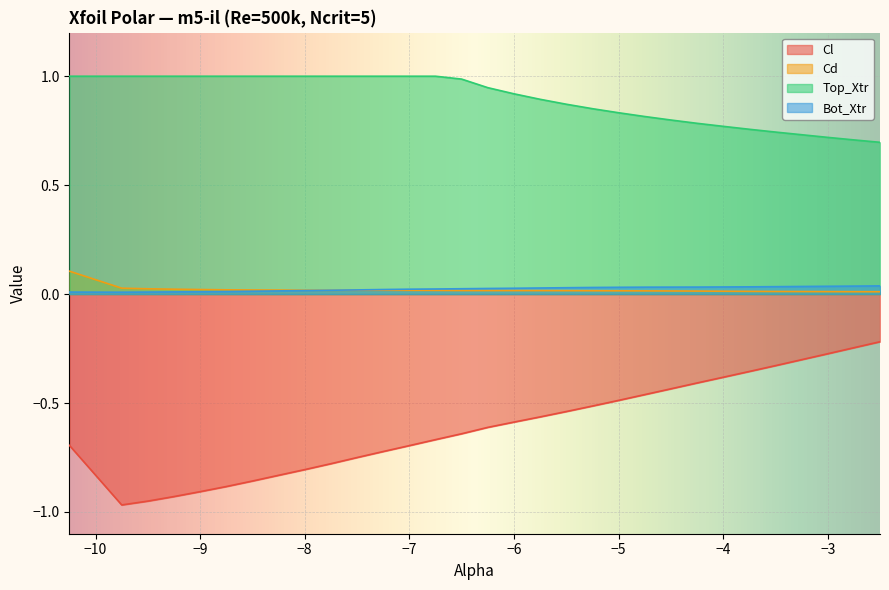

The value of Bot_Xtr at -9.0 is 0.0. True or false?

False